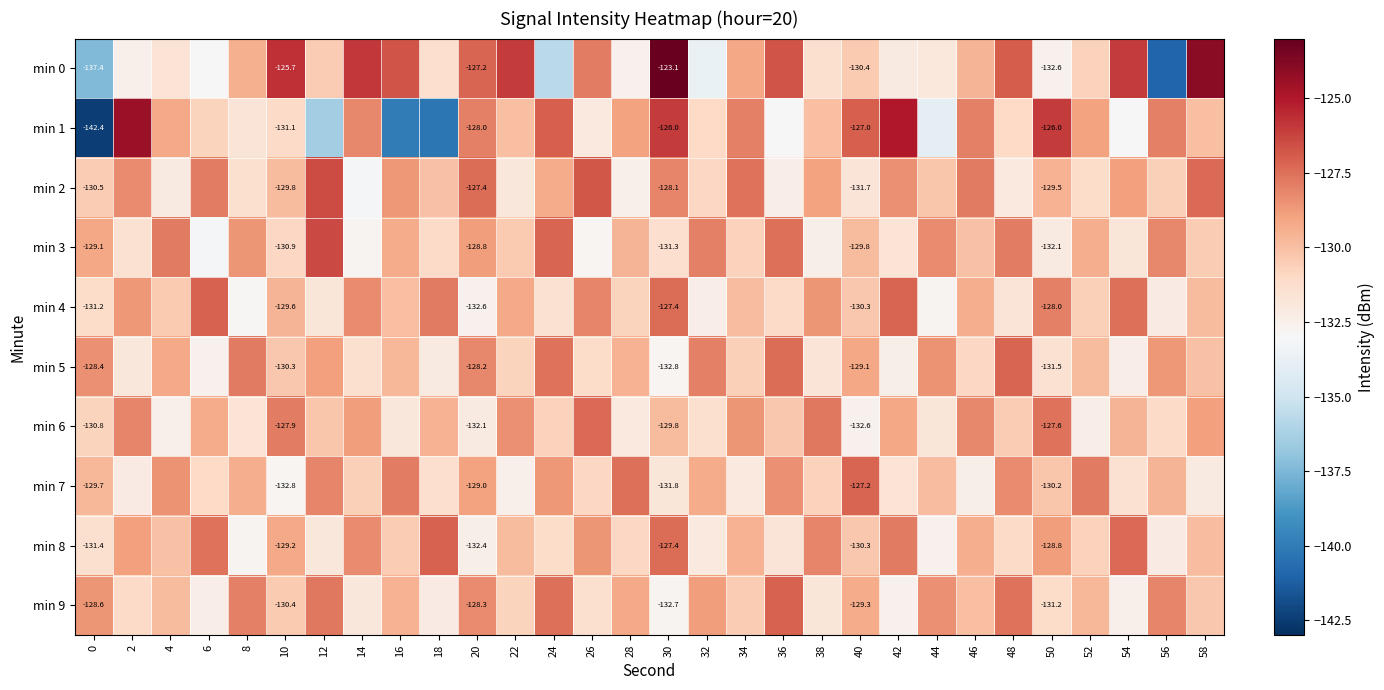

What is the minimum value shown in the chart?

-142.4